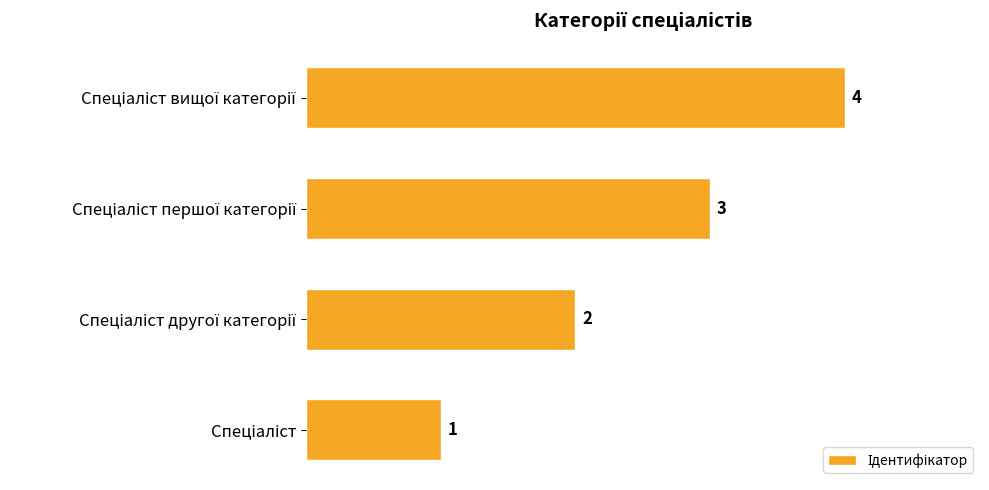

How many values are between 2 and 4?

3